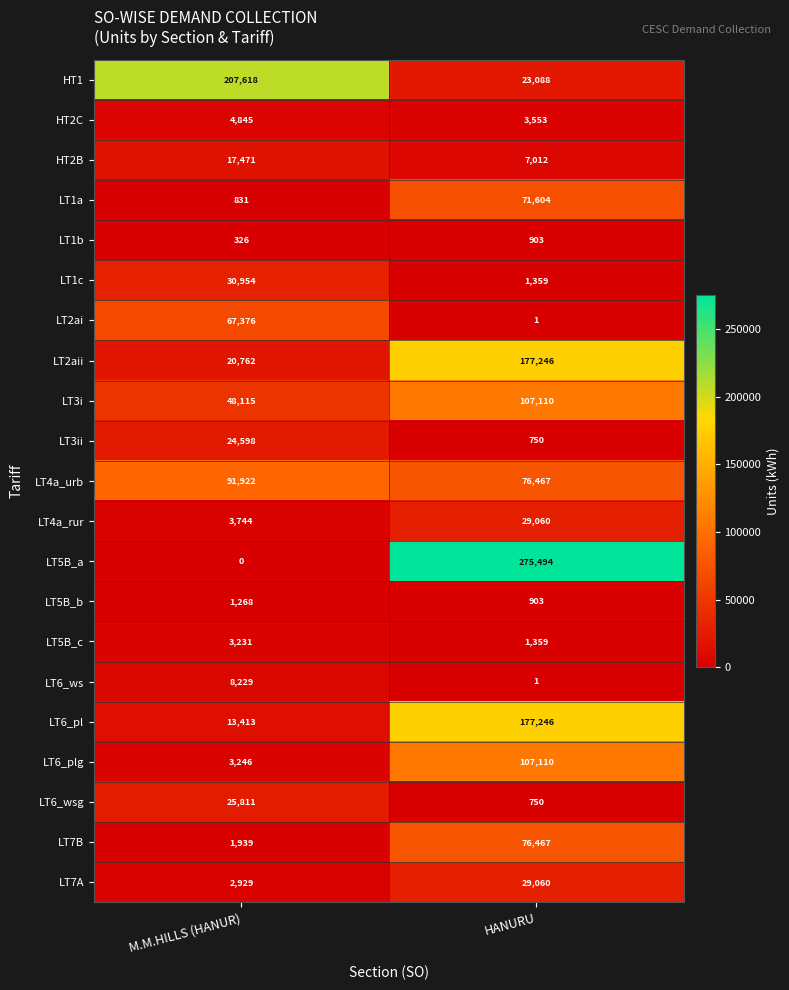

What is the sum of the LT2ai values at HANURU and M.M.HILLS (HANUR)?

67377